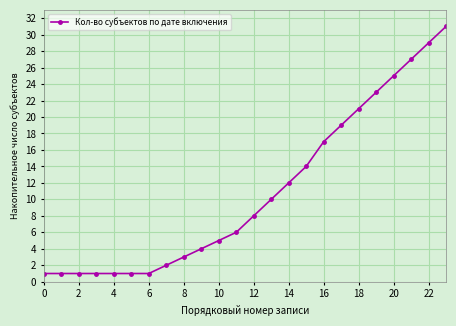

What is the maximum value shown in the chart?

31